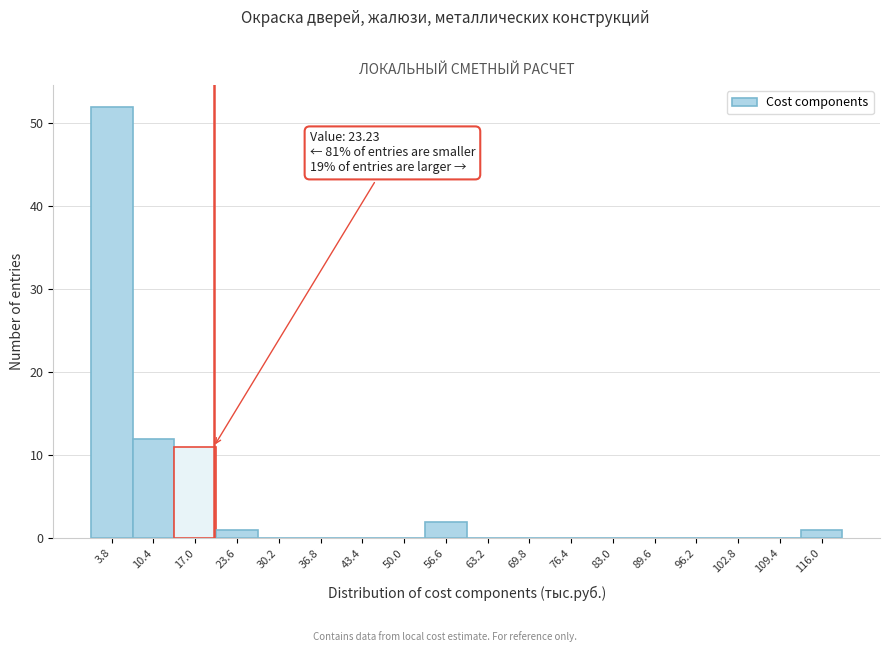

Reading left to right, transcribe all the data shown in this chart.

3.8=52	10.4=12	17.0=11	23.6=1	30.2=0	36.8=0	43.4=0	50.0=0	56.6=2	63.2=0	69.8=0	76.4=0	83.0=0	89.6=0	96.2=0	102.8=0	109.4=0	116.0=1